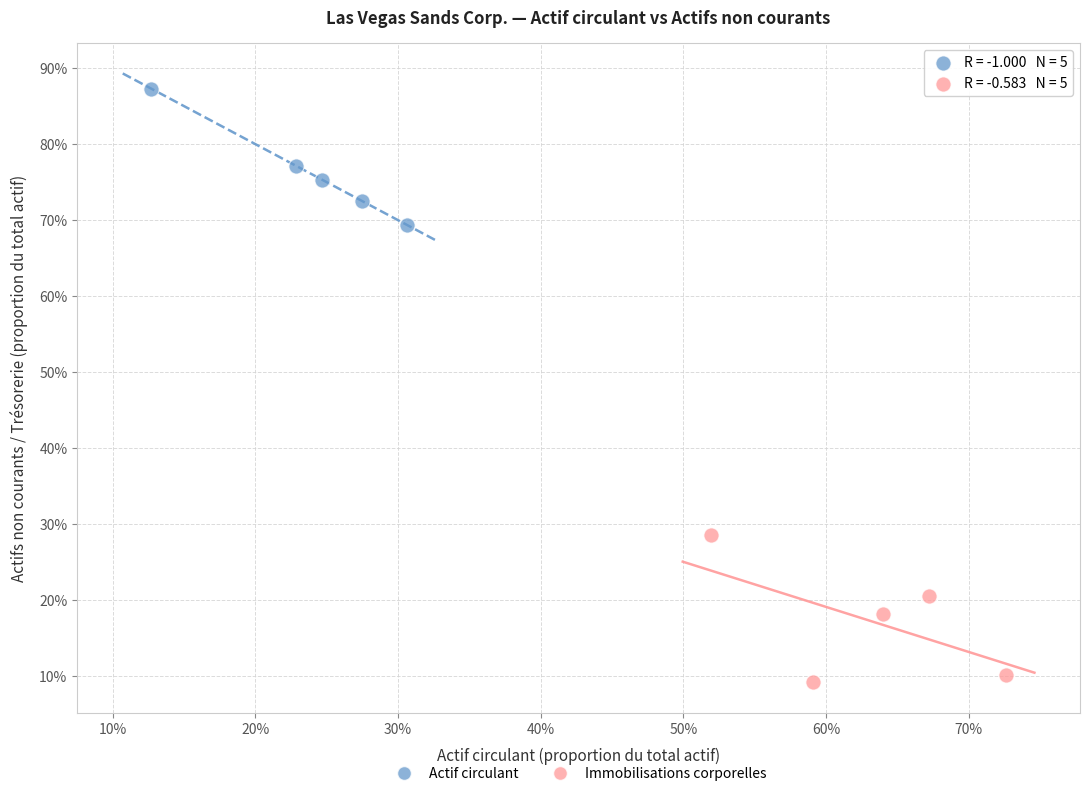

Which series contains the lowest Y value?

Immobilisations corporelles